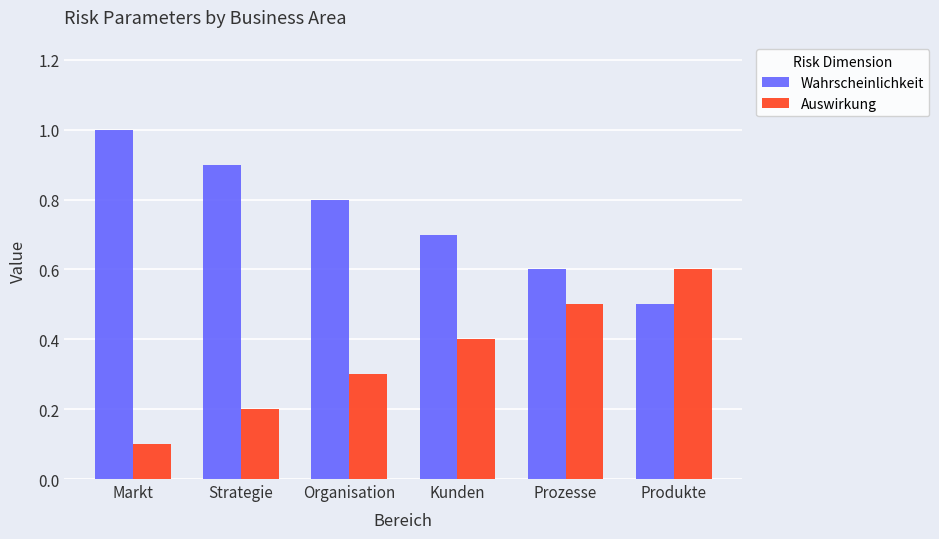

Which series has the largest total across all categories?

Wahrscheinlichkeit